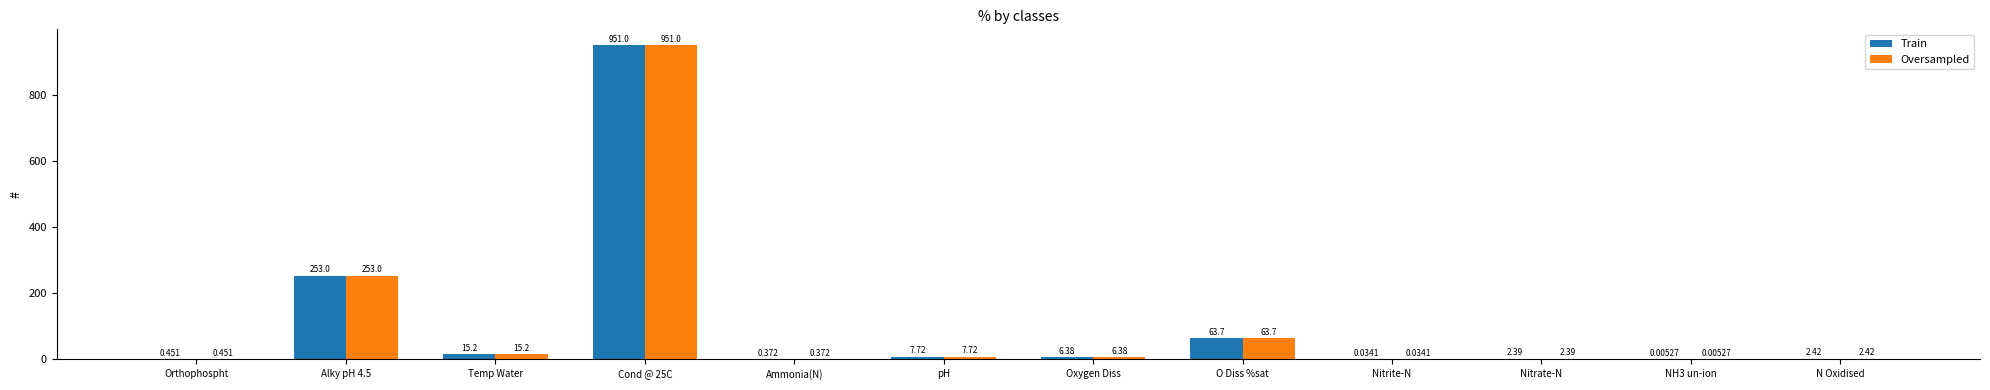

What is the greatest value displayed?

951.0